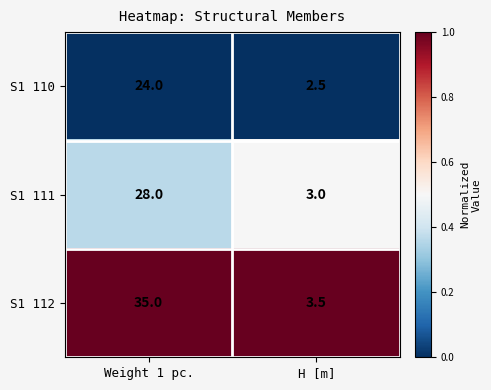

At which category does the chart reach its minimum across all series?

H [m]